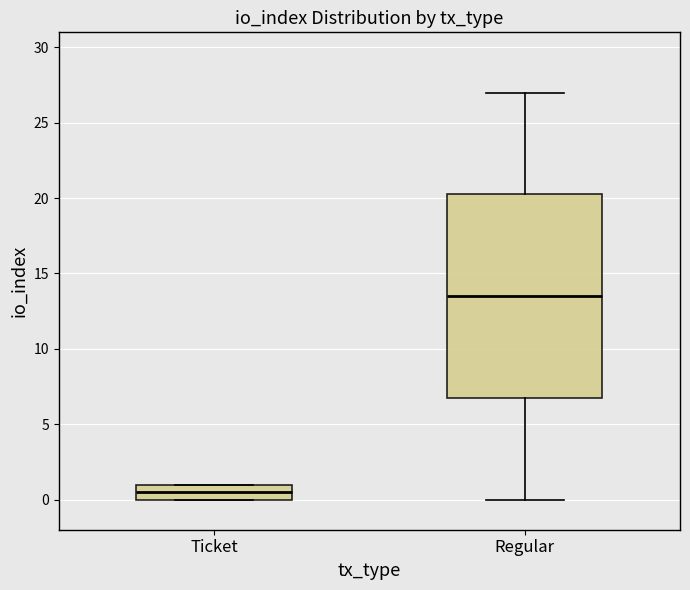

Reading left to right, transcribe this box plot: for each box, give where its median line is, the range the box spans, and where its two whiskers end, as read against the y-axis. The values are not printed on the chart, so give them approximately, as read against the axis.

Ticket: median 0.5, box 0.0 to 1.0, whiskers 0.0 to 1.0
Regular: median 13.5, box 7.0 to 20.5, whiskers 0.0 to 27.0